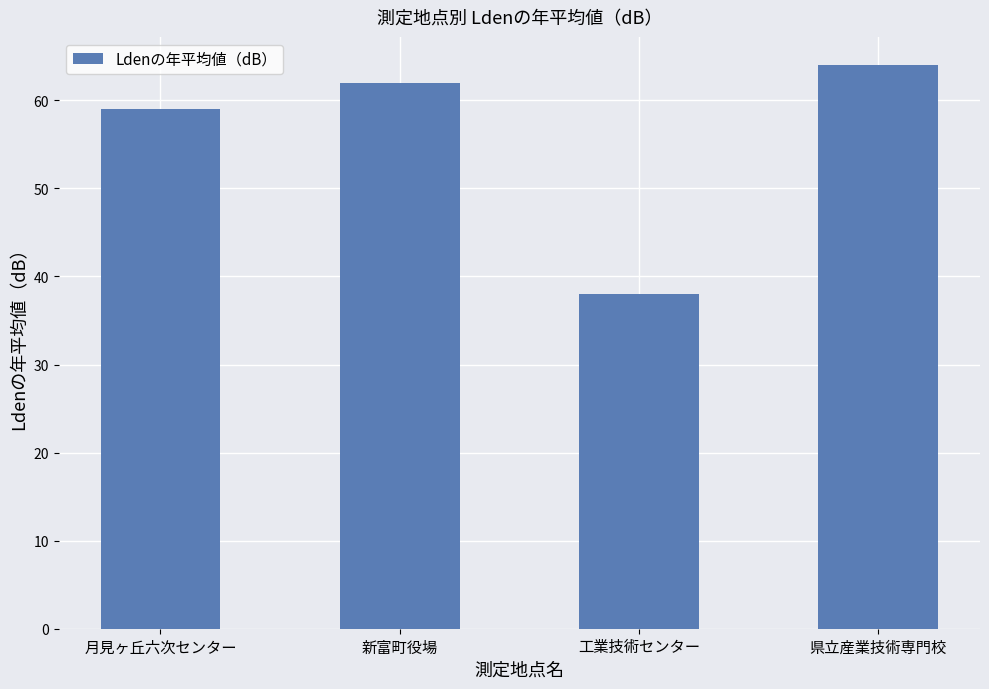

What is the ratio of the value at 月見ヶ丘六次センター to the value at 工業技術センター?

1.6